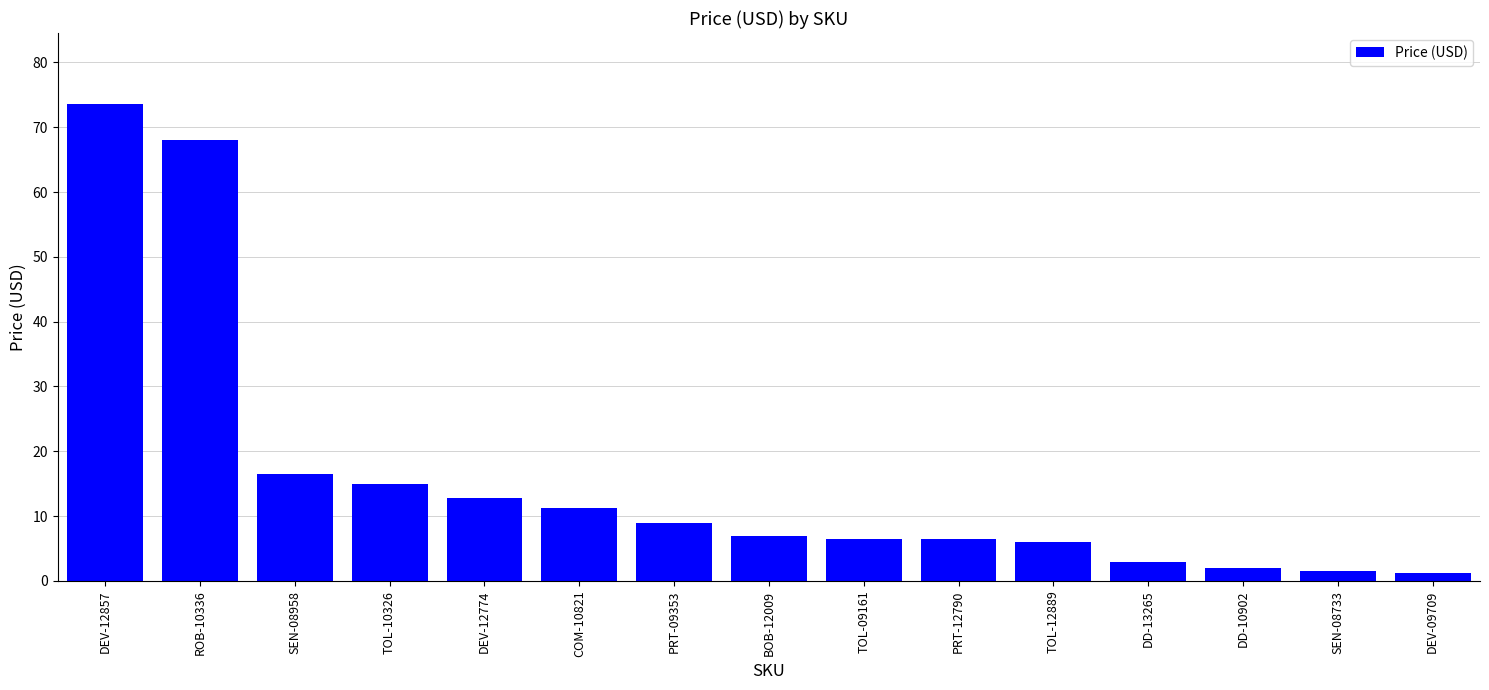

What is the ratio of the value at DEV-12857 to the value at DD-10902?

37.7